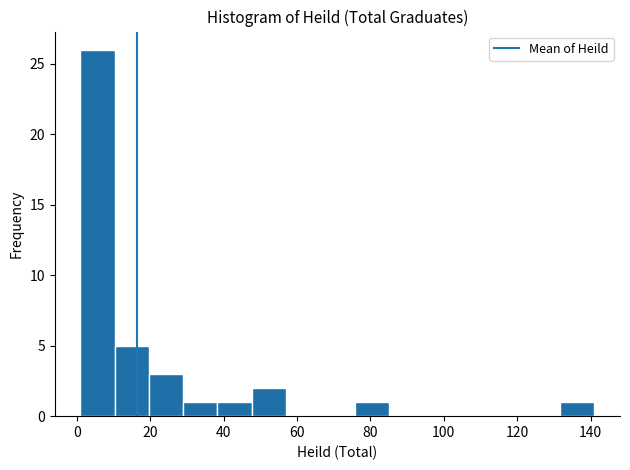

Which range on the x-axis has the tallest bar?

2 to 10